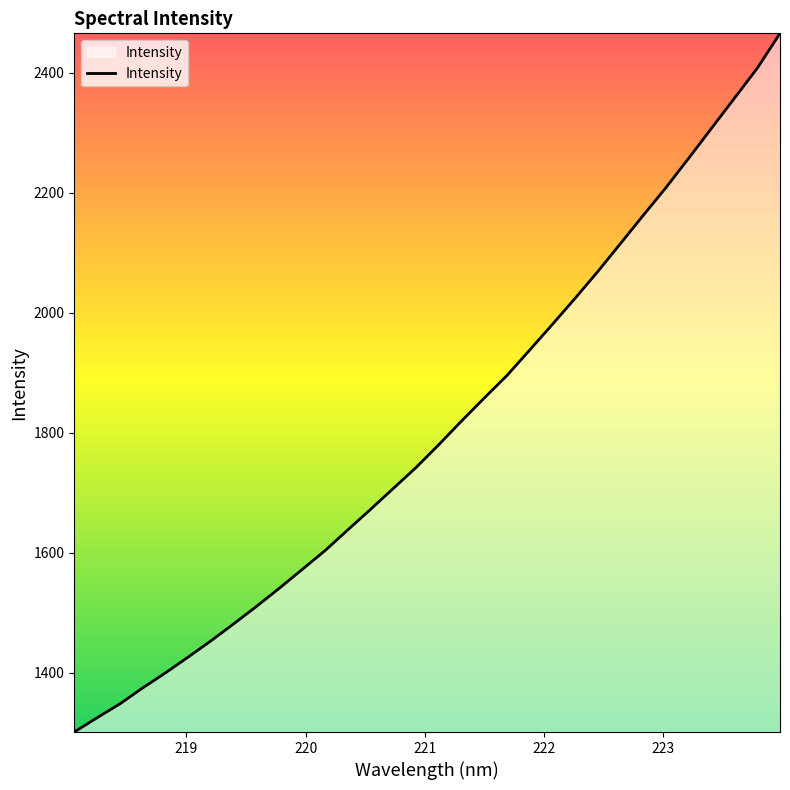

What is the difference between the maximum and minimum values?

1164.1